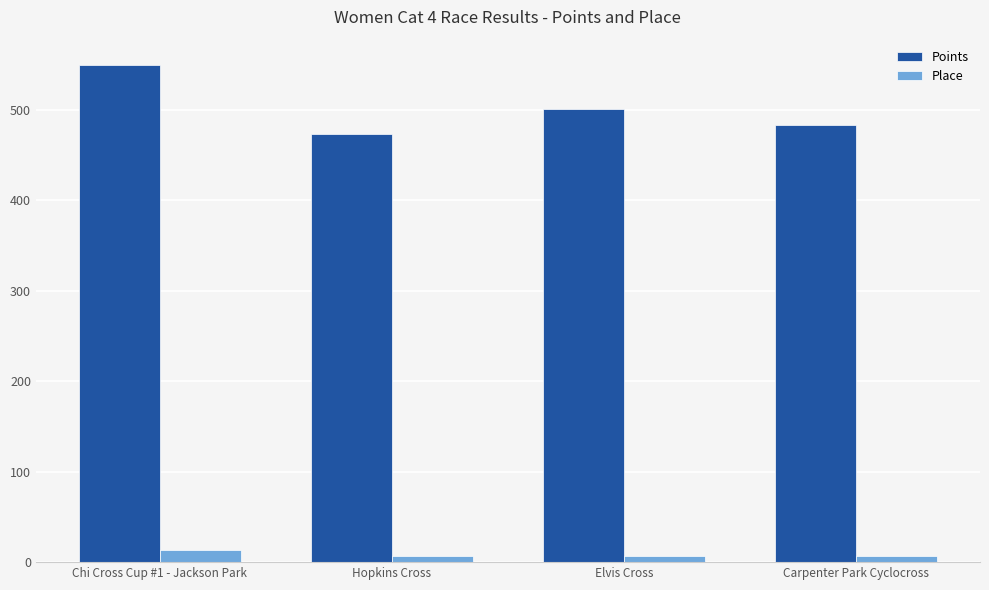

Is it true that Place equals 7.0 at Hopkins Cross?

True